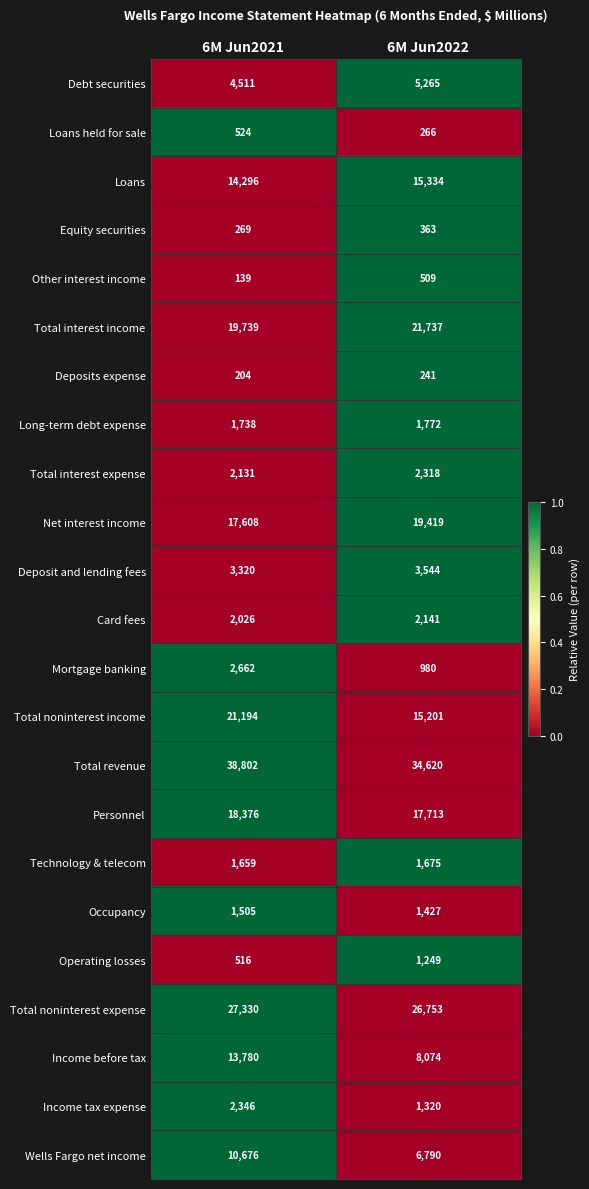

Is it true that Loans equals 24028 at 6M Jun2022?

False